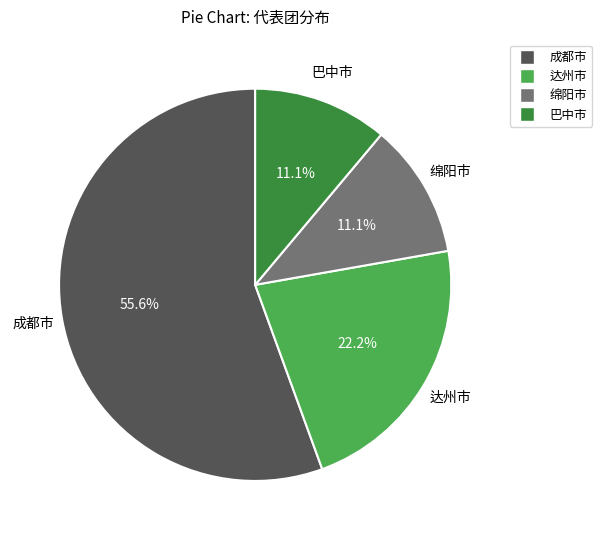

To the nearest percent, what is the difference between the 达州市 and 绵阳市 slice percentages?

11%